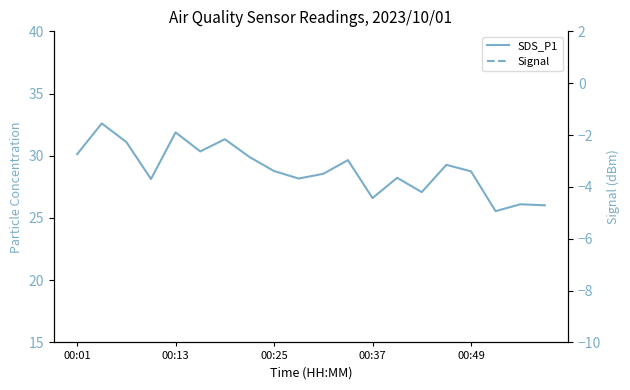

What is the greatest value displayed?

32.6